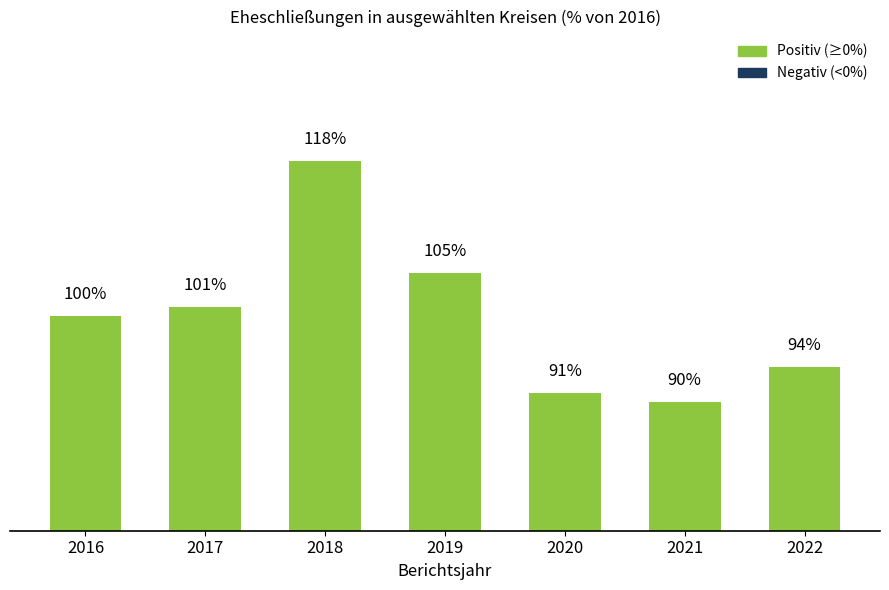

Rank the categories by value from lowest to highest.

2021, 2020, 2022, 2016, 2017, 2019, 2018